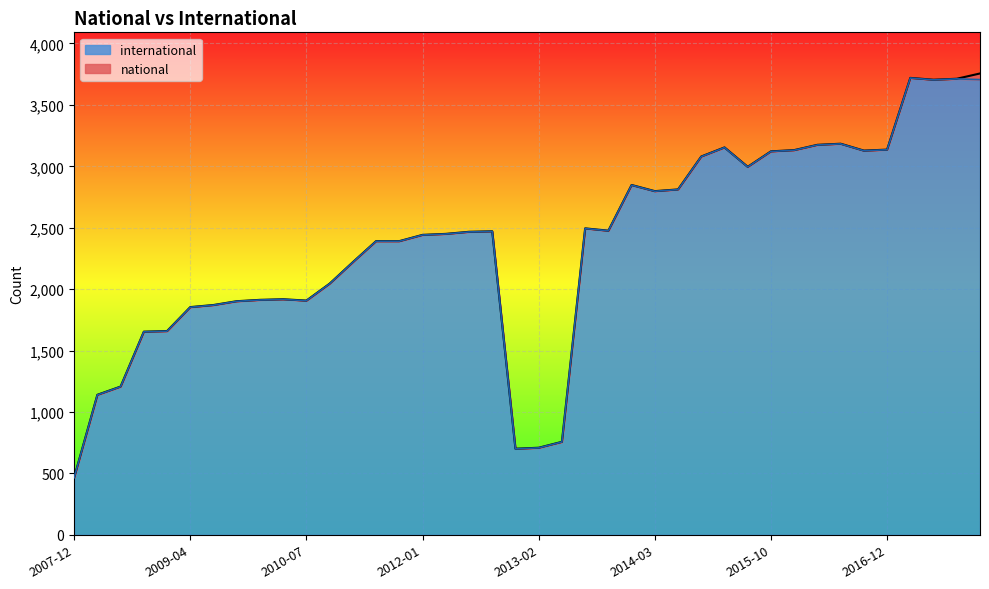

Reading left to right, extract all data points from this chart.

465	1139	1206	1653	1658	1853	1870	1901	1912	1917	1906	2044	2219	2390	2390	2441	2449	2466	2470	700	708	756	2494	2475	2847	2797	2811	3079	3153	2995	3121	3131	3174	3183	3127	3135	3719	3704	3712	3706